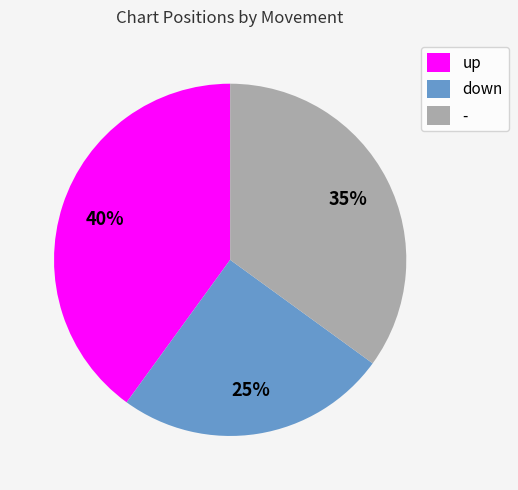

Between up and -, which is larger?

up